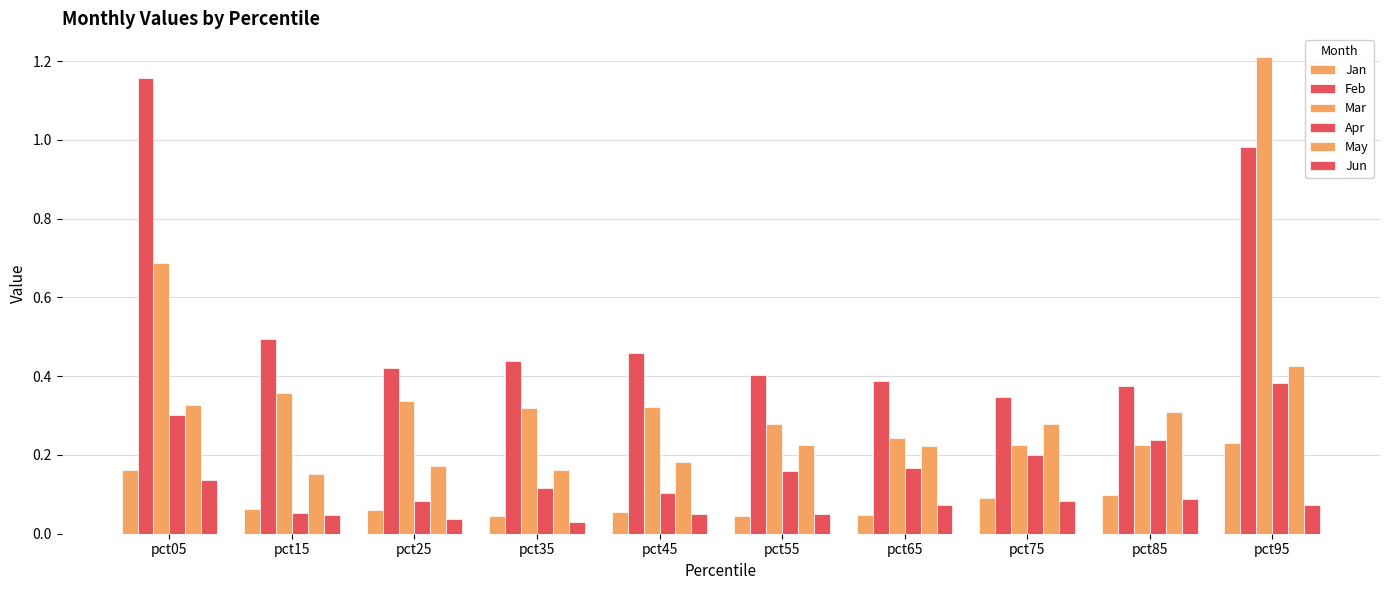

Does the chart contain stacked bars?

No